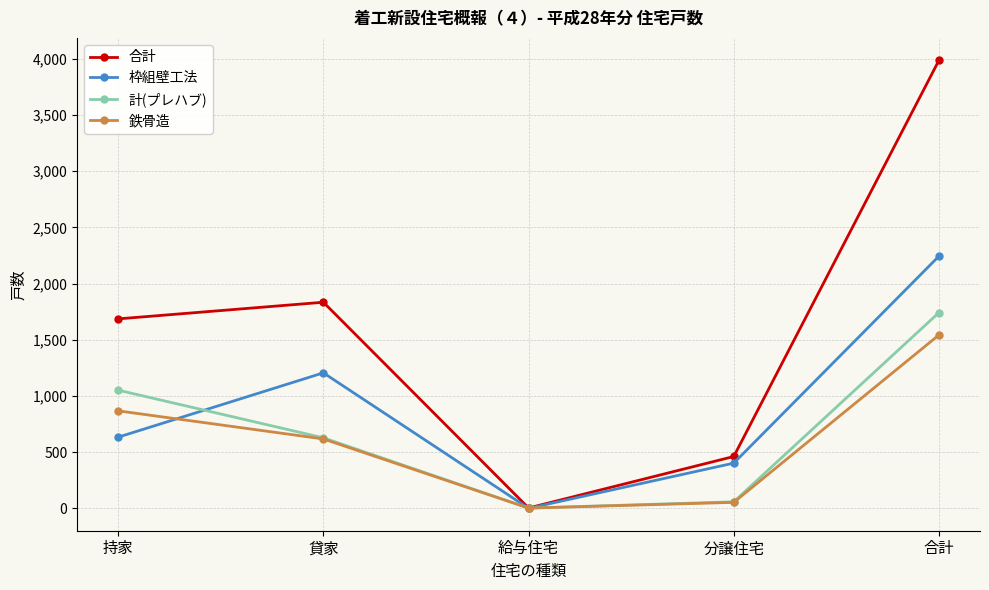

In 枠組壁工法, how many points are lower than both neighbors (excluding endpoints)?

1